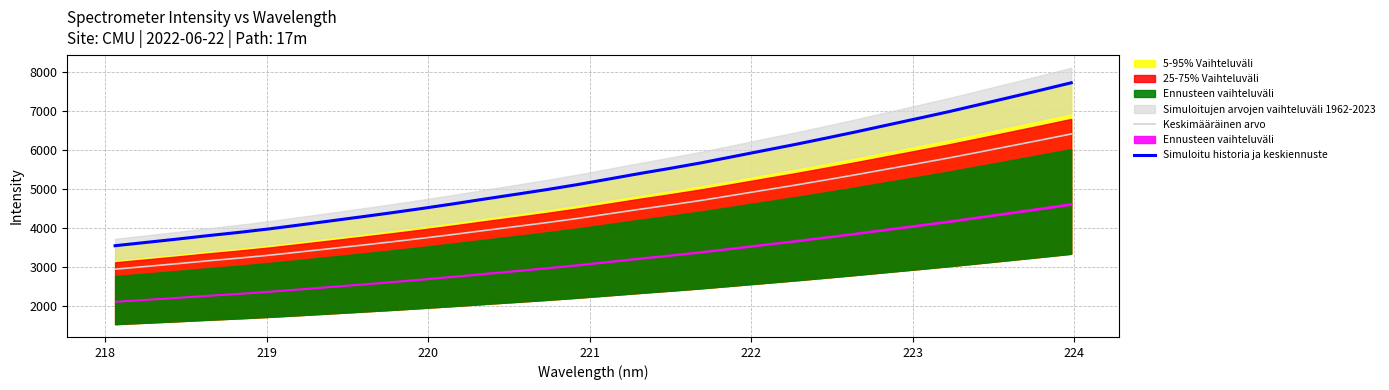

What is the maximum value for Keskimääräinen arvo?

6404.0